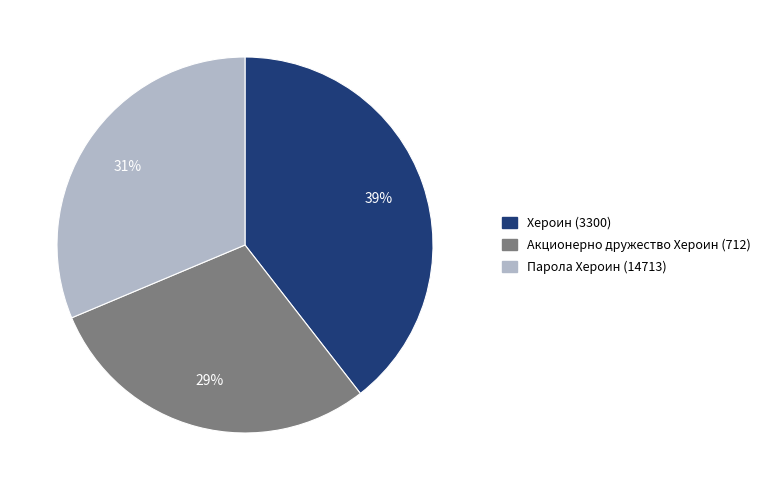

True or false: Парола Хероин (14713) accounts for 31% of the total.

True